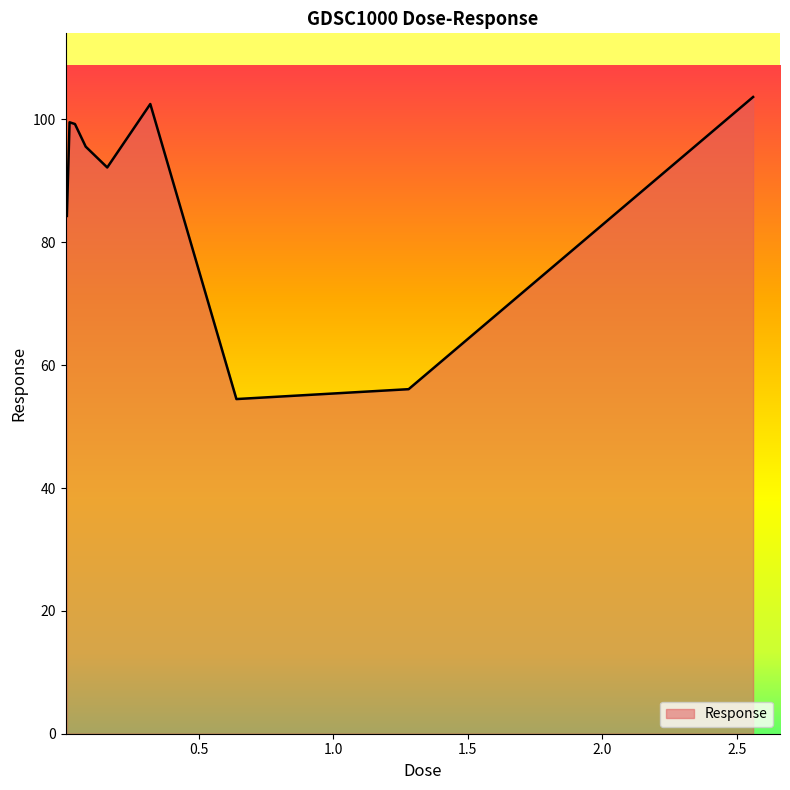

What is the greatest value displayed?

103.7